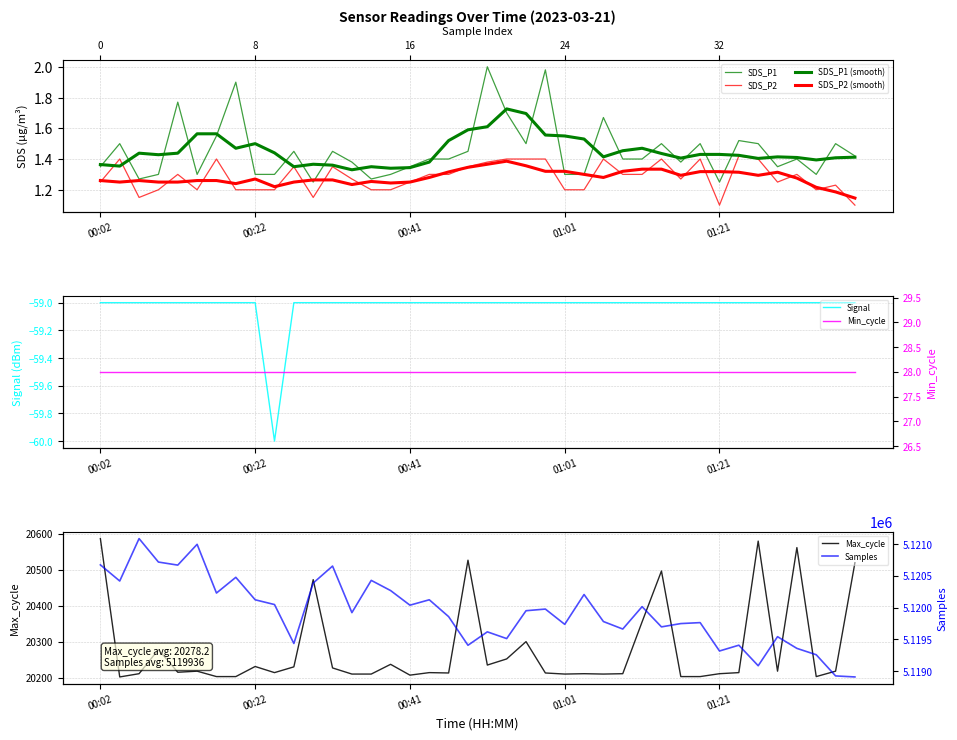

True or false: SDS_P1 and Samples cross at least once.

False